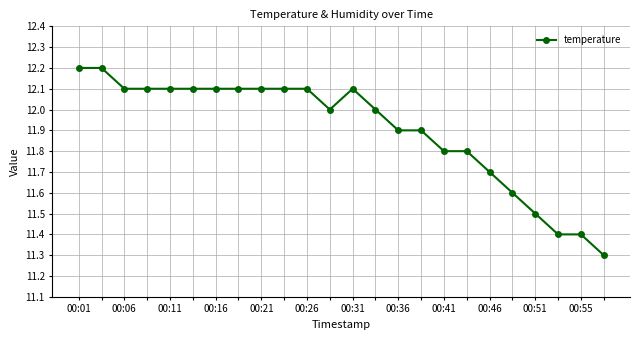

True or false: the data has more than 0 interior local peaks.

True